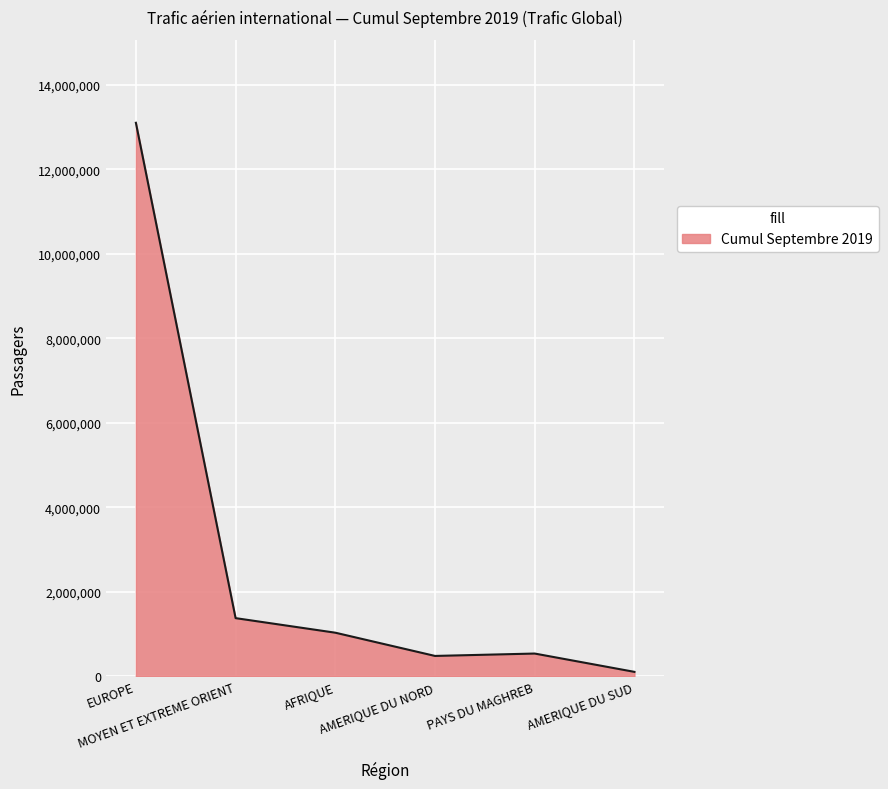

True or false: the data shows 2306758 at MOYEN ET EXTREME ORIENT.

False